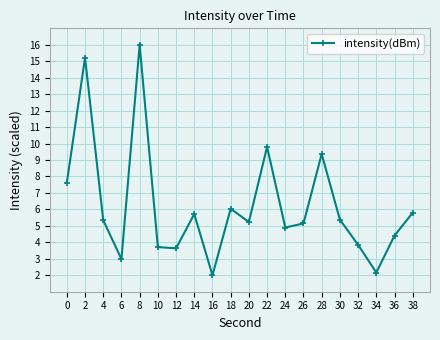

True or false: the data shows 1.0 at 16.

False